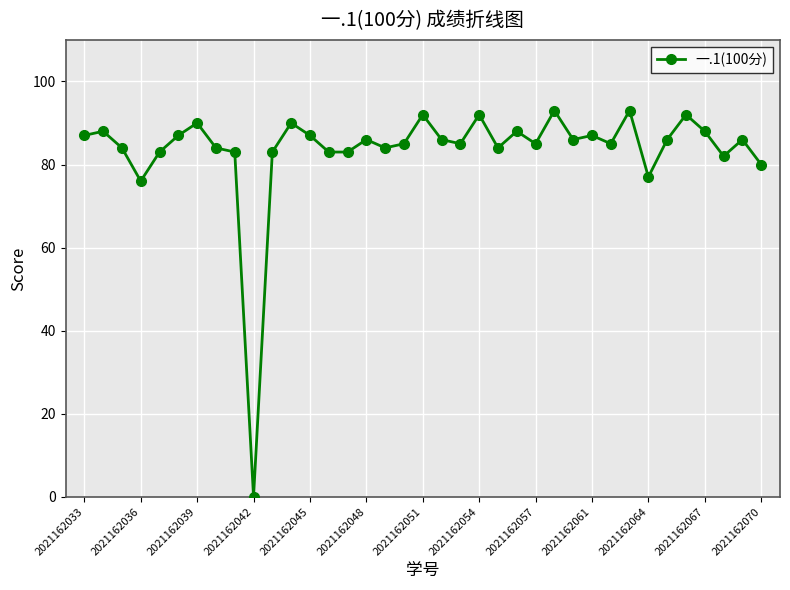

True or false: the data has more than 2 interior local peaks.

True